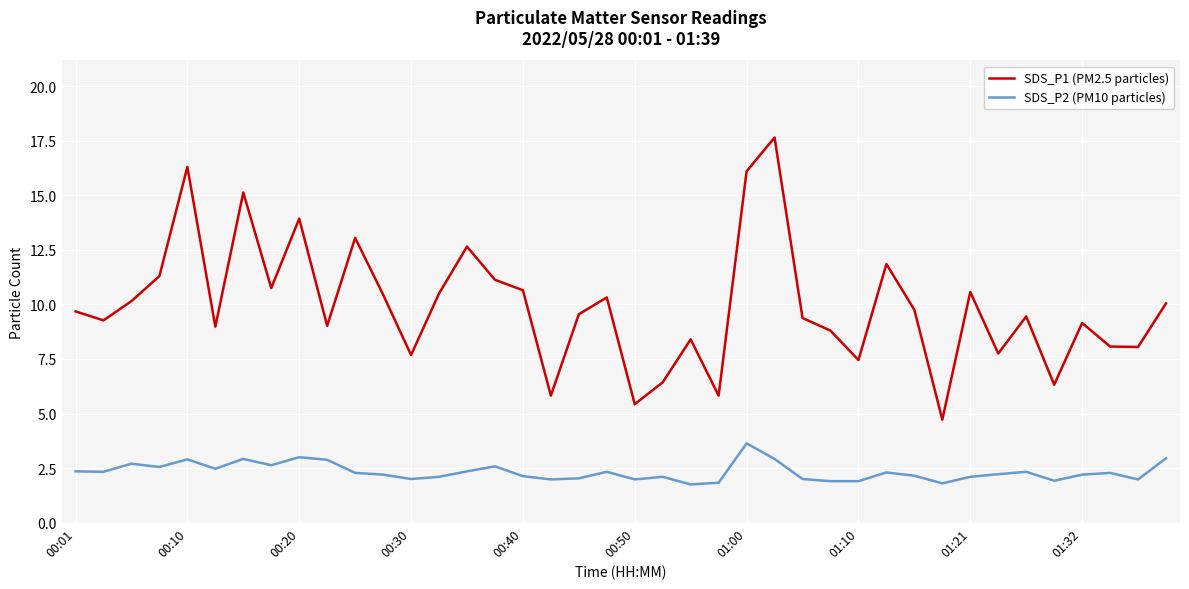

Which series has the largest total across all categories?

SDS_P1 (PM2.5 particles)